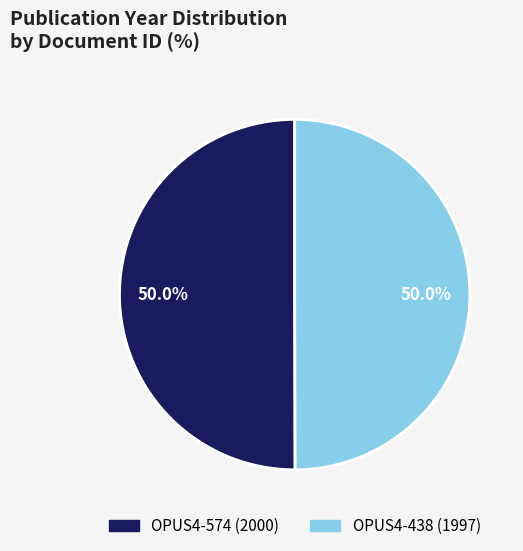

True or false: OPUS4-574 accounts for 35% of the total.

False